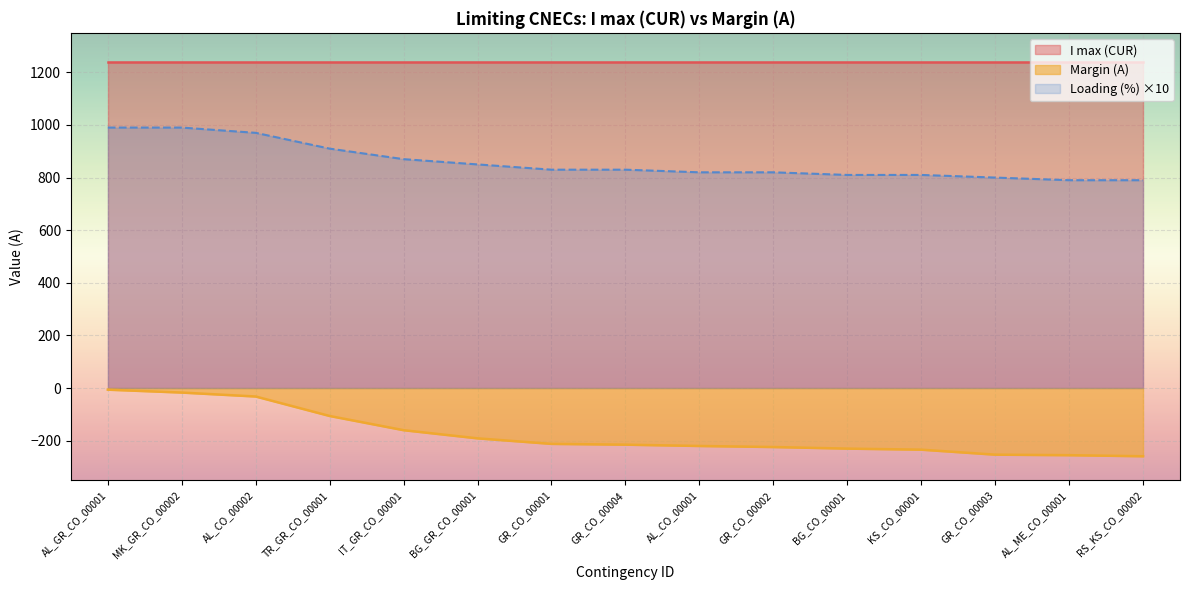

What is the change in value from IT_GR_CO_00001 to GR_CO_00004?

-55